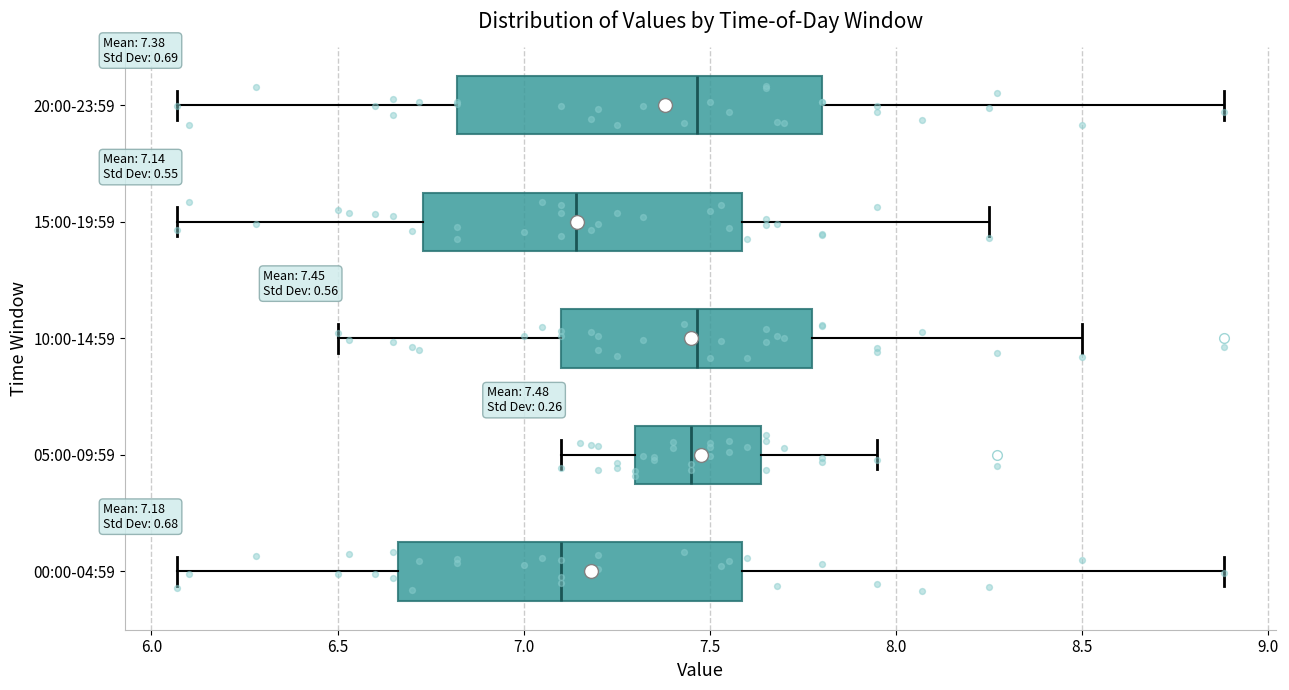

Comparing the boxes themselves (not the whiskers), which one is the widest?

20:00-23:59